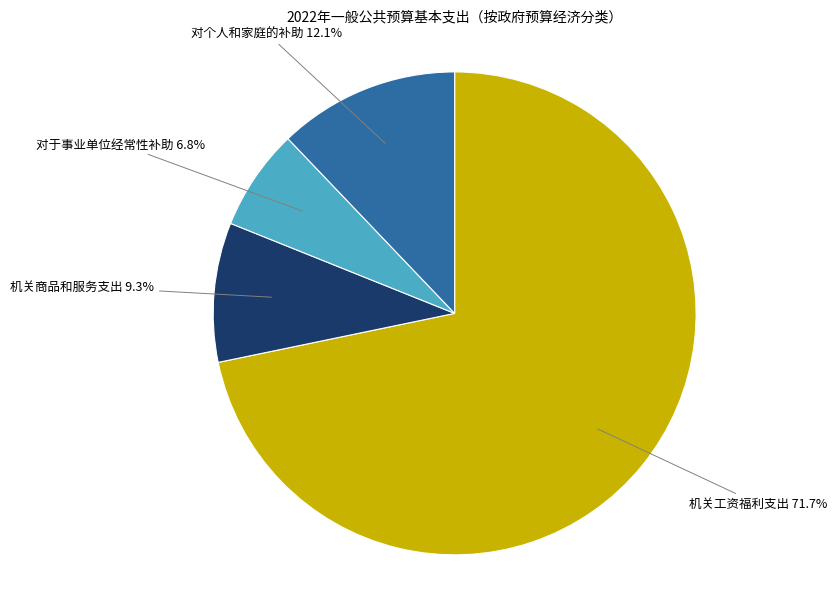

Is there any slice that represents more than half of the pie?

Yes